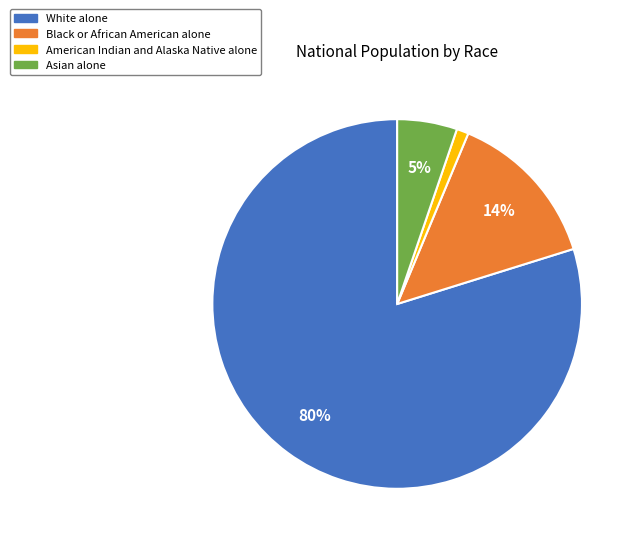

What is the majority slice?

White alone